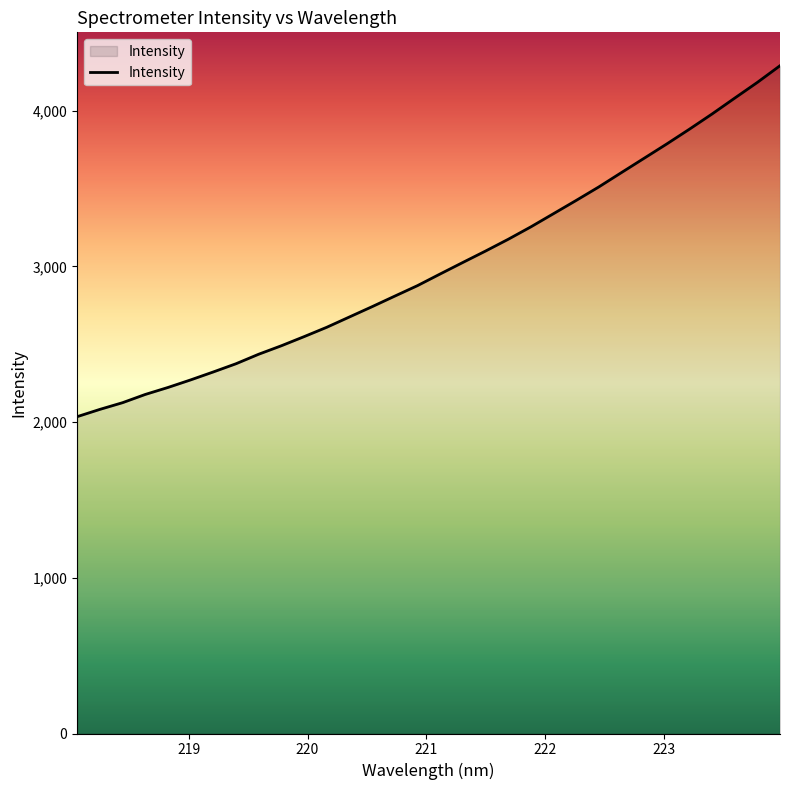

True or false: the data has more than 0 interior local peaks.

False